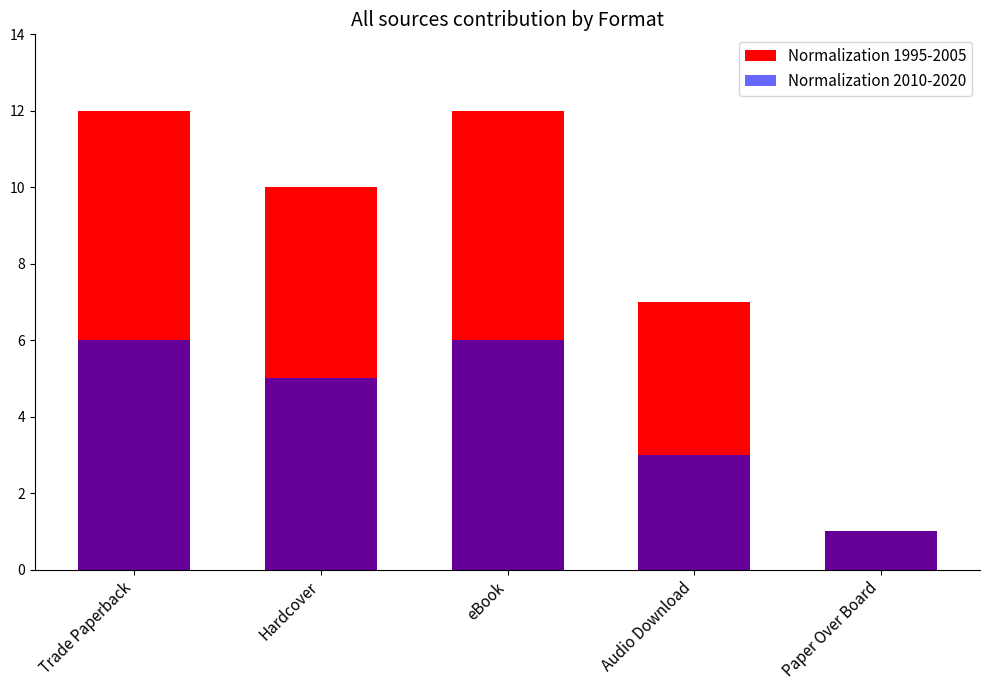

What is the highest value of the Normalization 2010-2020 series?

6